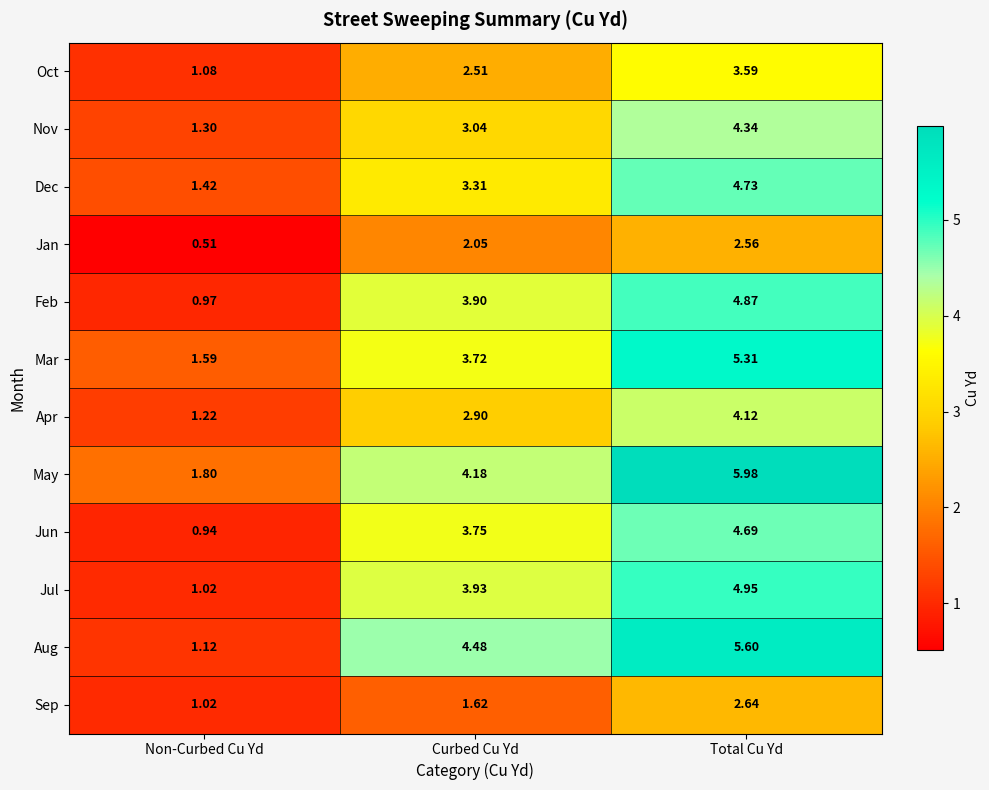

Where does the Aug series first go above 4?

Curbed Cu Yd